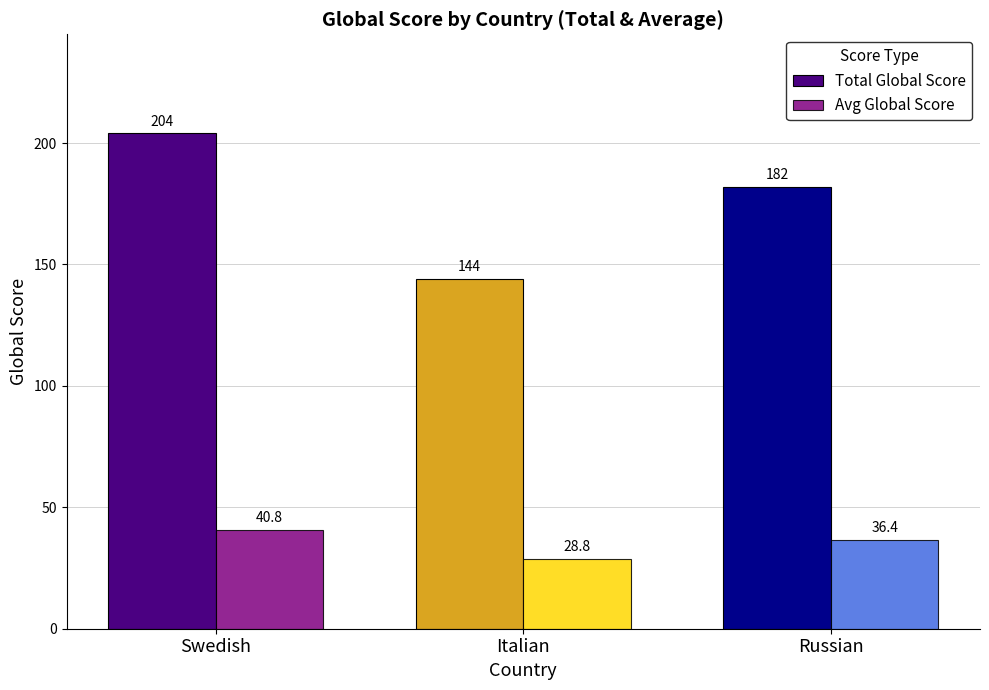

What is the sum of the Total Global Score values at Italian and Russian?

326.0